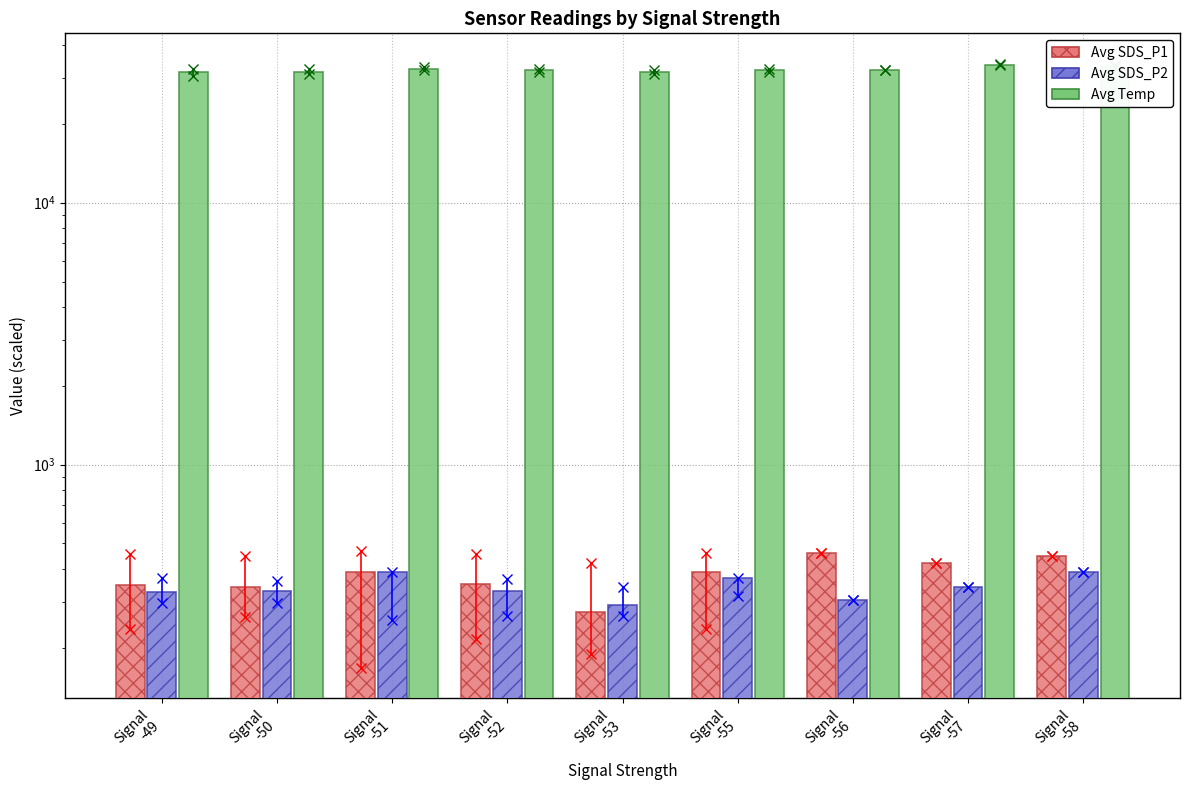

At which category is the sum across all series the highest?

Signal
-57